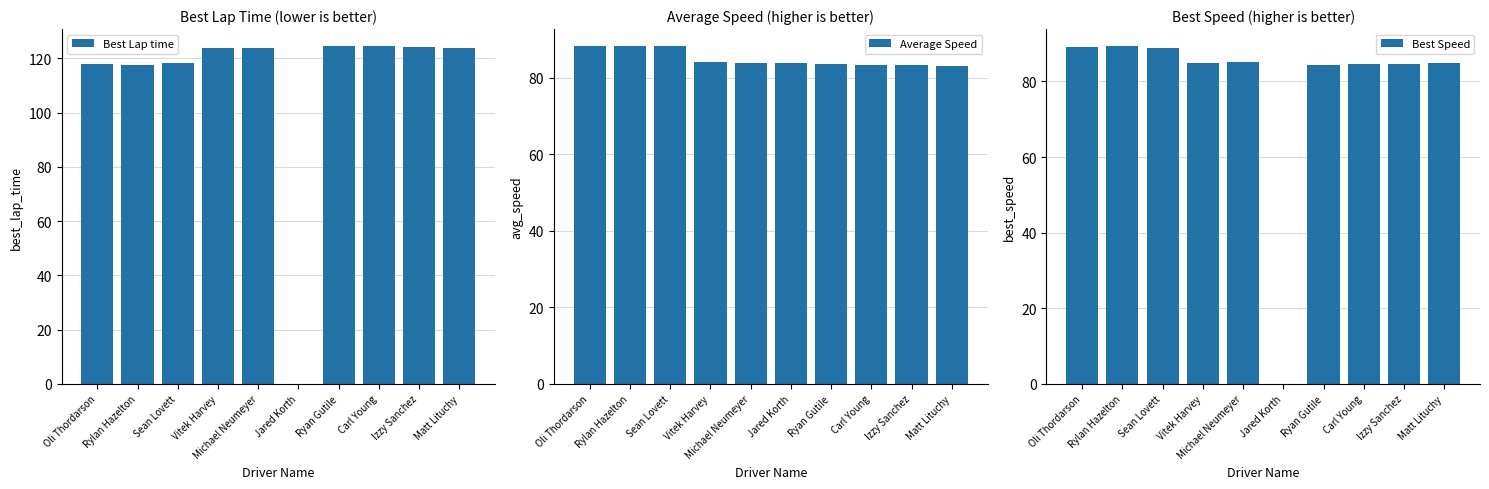

What is the value of the Best Lap time bar at the 4th from the left?

123.7